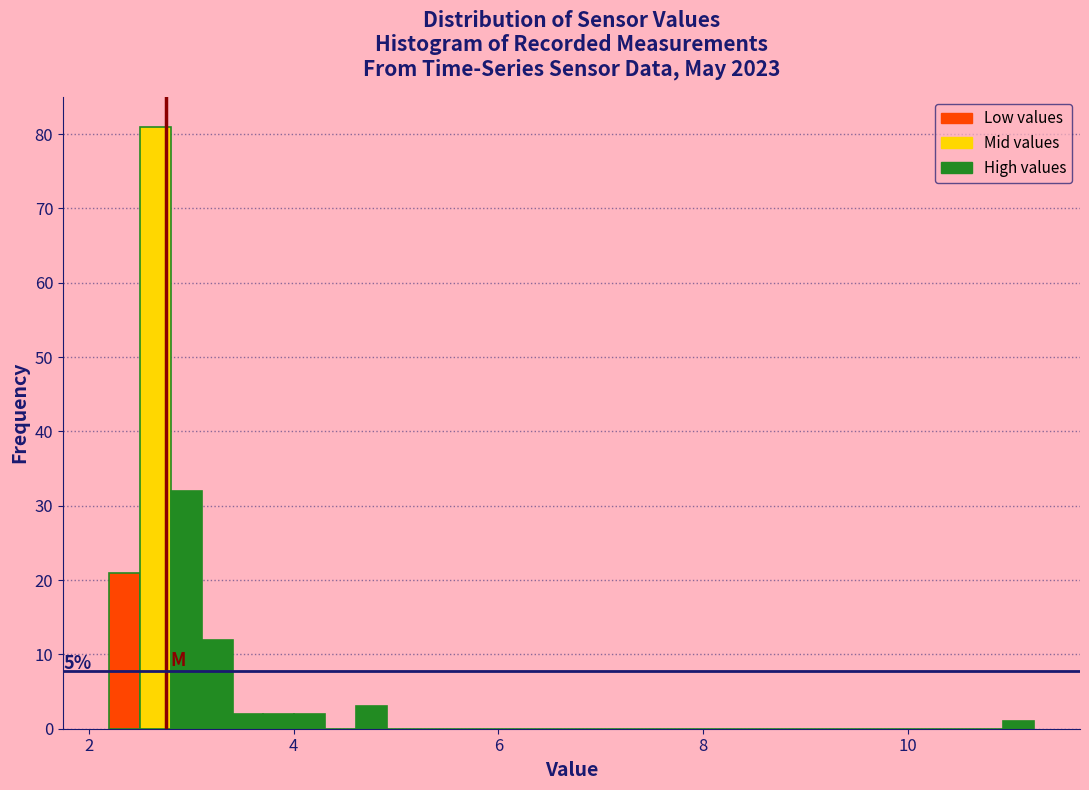

Read against the x-axis, roughly where is the centre of the tallest bar?

2.6